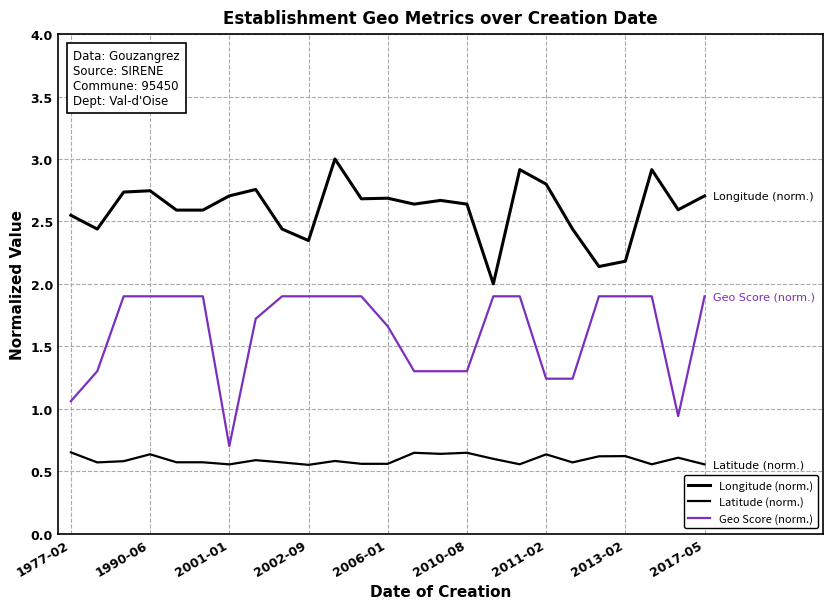

True or false: Longitude (norm.) has more than 2 points higher than both neighbors.

True